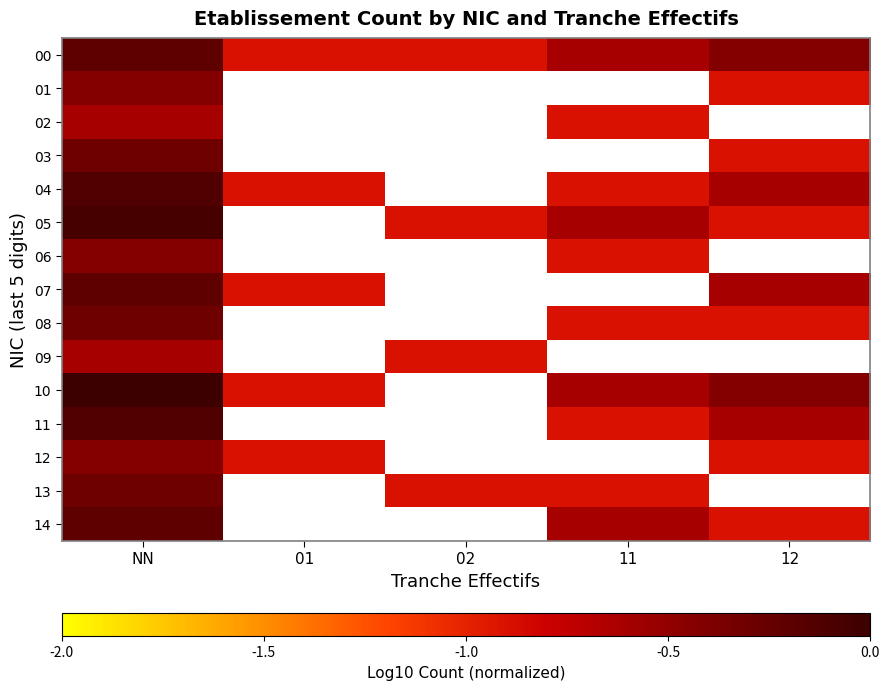

List the series in order of their peak value, lowest first.

02, 09, 01, 06, 12, 03, 08, 13, 00, 07, 14, 04, 11, 05, 10